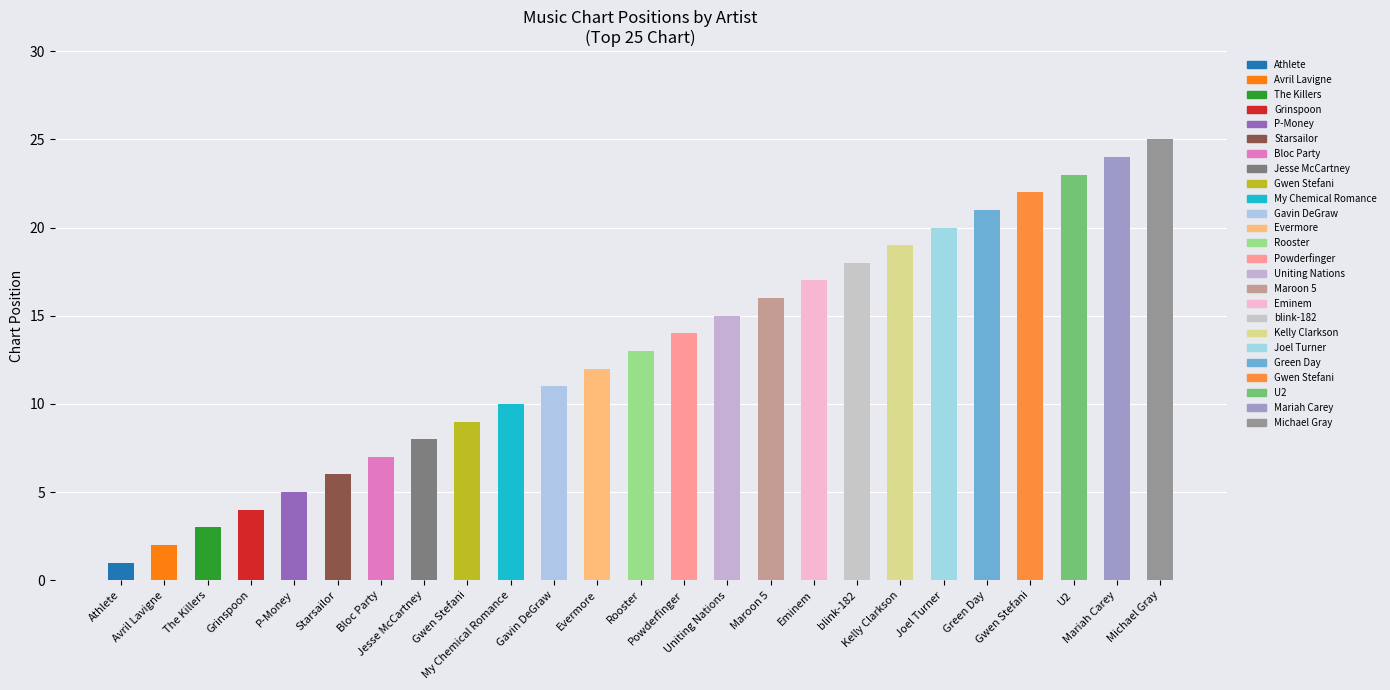

How many distinct data groups are displayed?

1